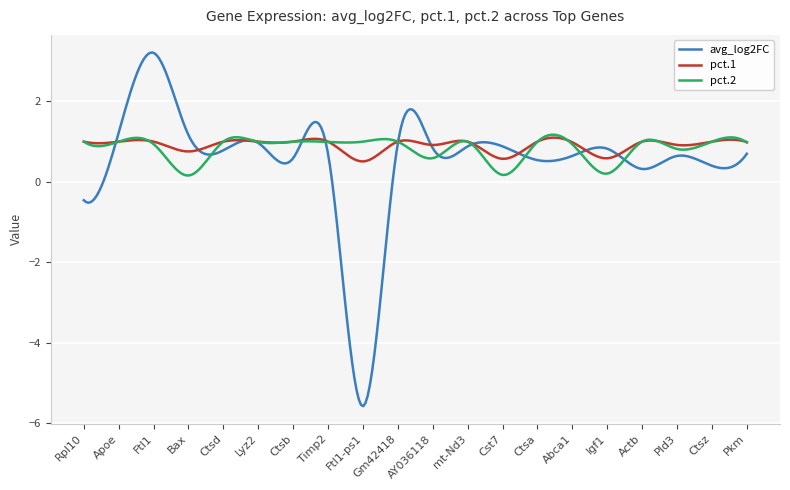

What is the maximum value shown in the chart?

3.2